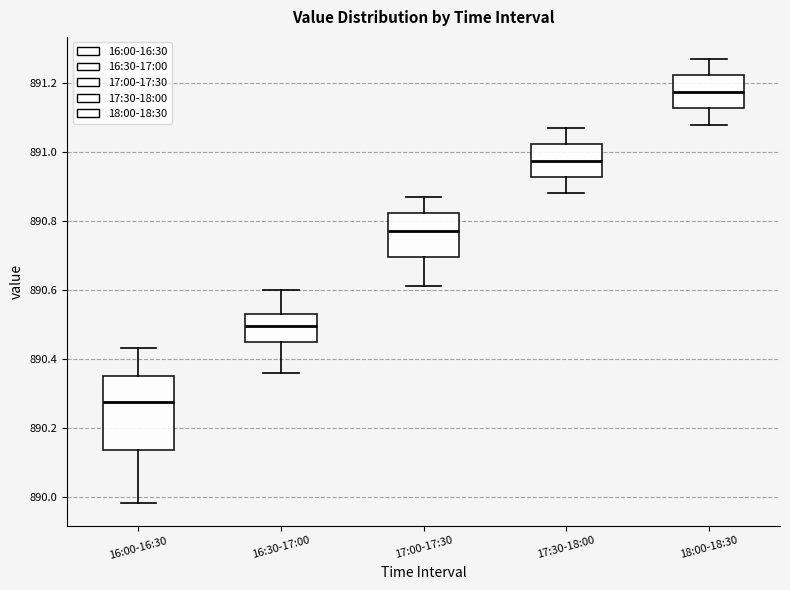

Reading left to right, read every box against the y-axis: the position of its median line, the range the box covers, and the ends of its whiskers. The values are not printed on the chart, so give them approximately, as read against the axis.

16:00-16:30: median 890.28, box 890.14 to 890.36, whiskers 889.98 to 890.44
16:30-17:00: median 890.50, box 890.46 to 890.54, whiskers 890.36 to 890.60
17:00-17:30: median 890.78, box 890.70 to 890.82, whiskers 890.62 to 890.88
17:30-18:00: median 890.98, box 890.92 to 891.02, whiskers 890.88 to 891.08
18:00-18:30: median 891.18, box 891.12 to 891.22, whiskers 891.08 to 891.28